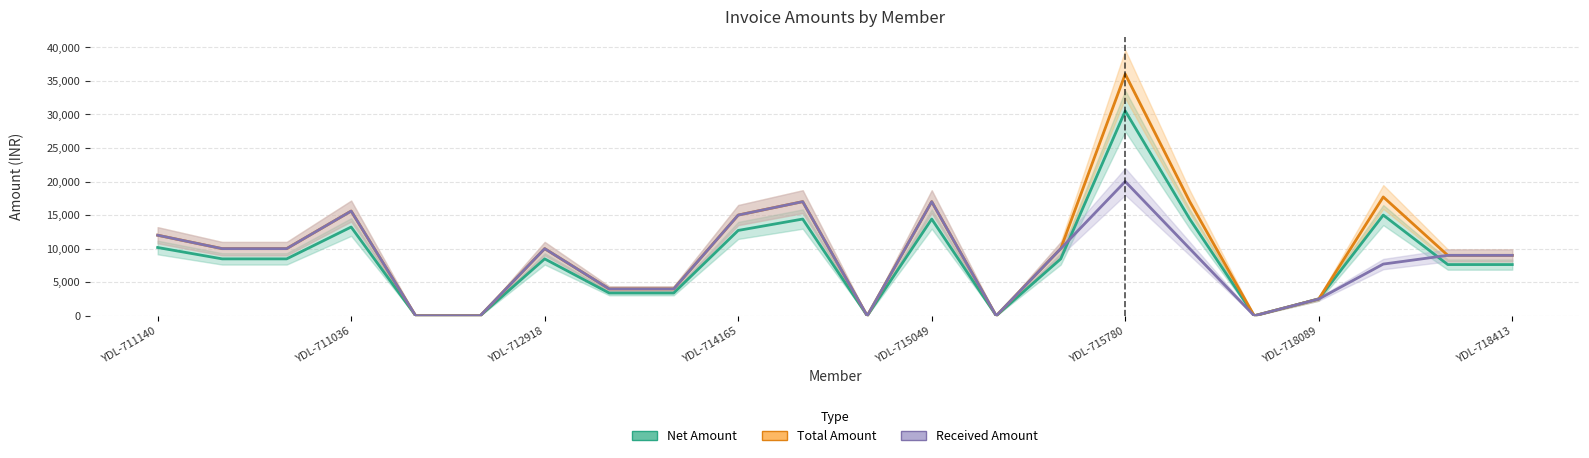

True or false: Total Amount has more than 2 points higher than both neighbors.

True